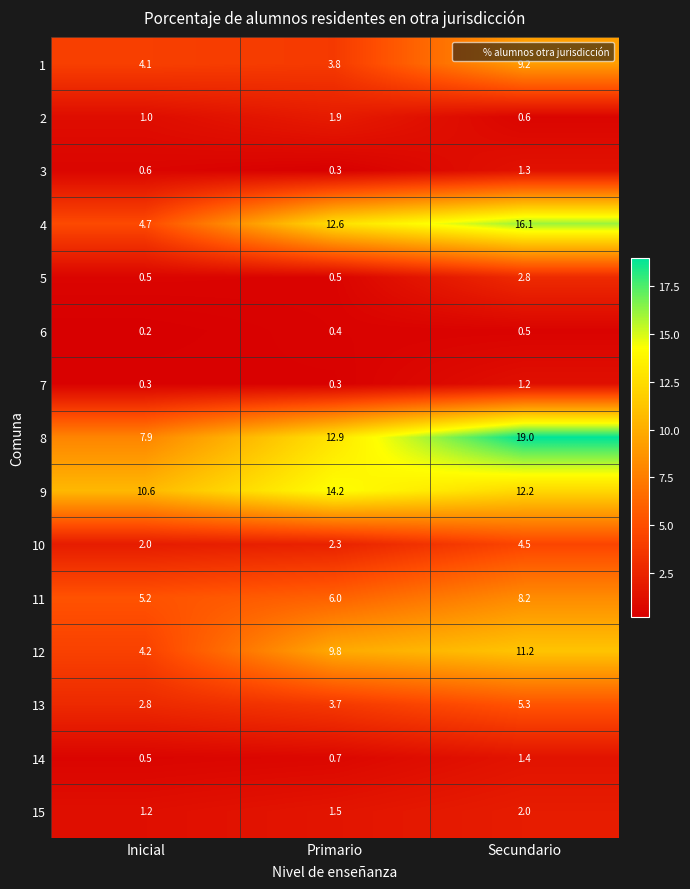

Which category has the highest value across all series?

Secundario